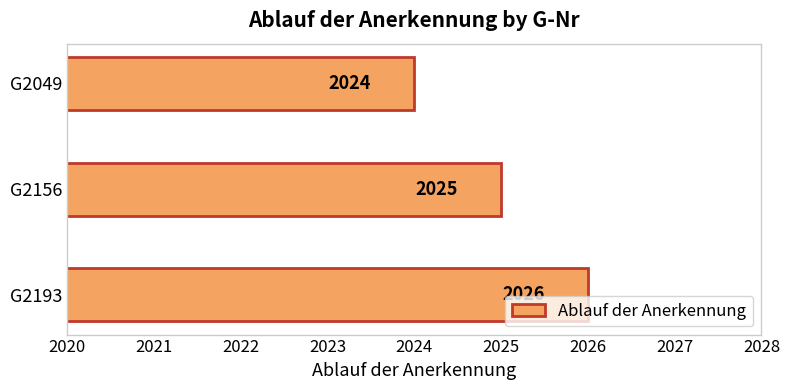

Reading top to bottom, what are all the values shown in this chart?

2024	2025	2026